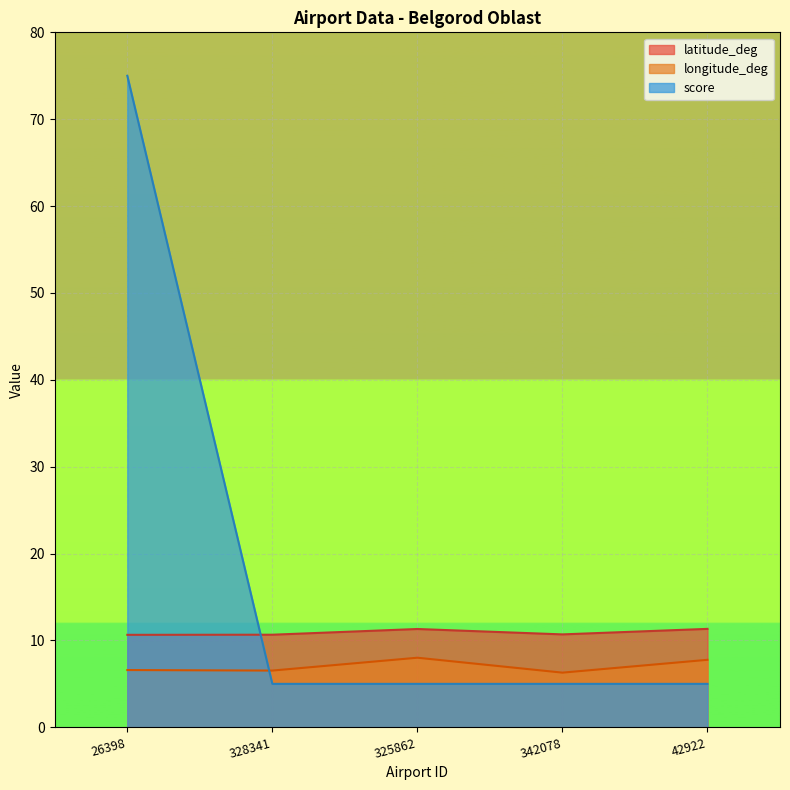

True or false: longitude_deg and latitude_deg intersect in this chart.

False